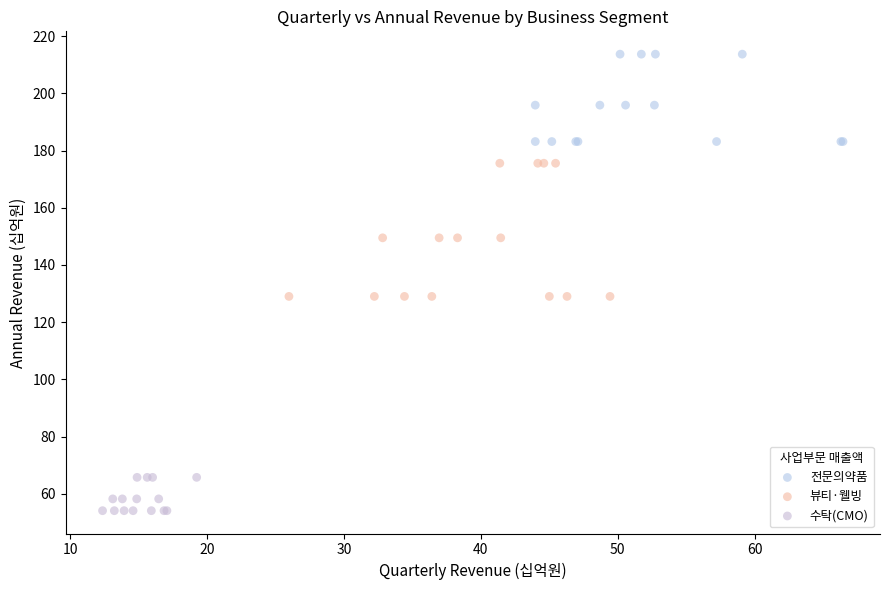

Which series contains the highest Y value?

전문의약품